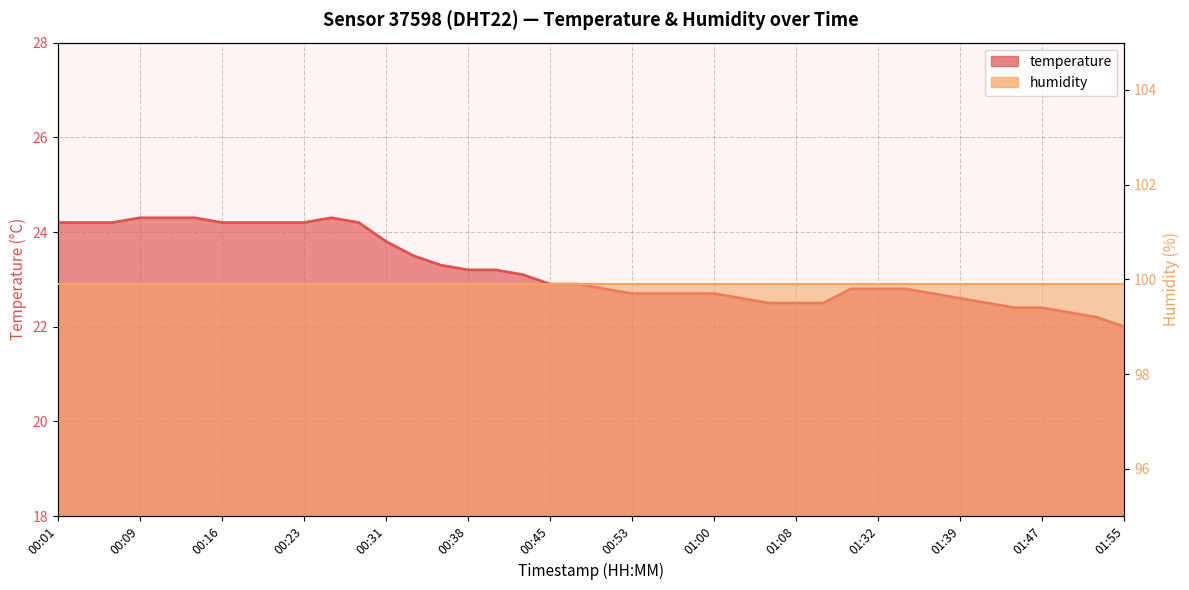

What is the difference between the values at 00:01 and 00:33?

0.7